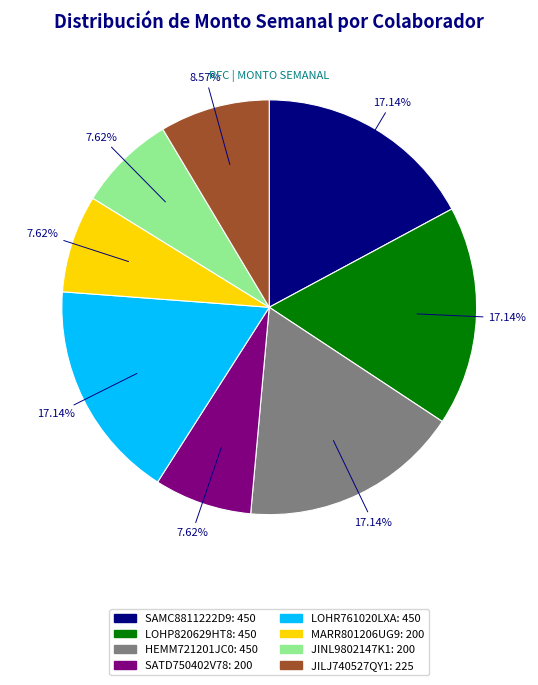

To the nearest percent, what is the combined percentage of LOHP820629HT8 and JINL9802147K1?

25%